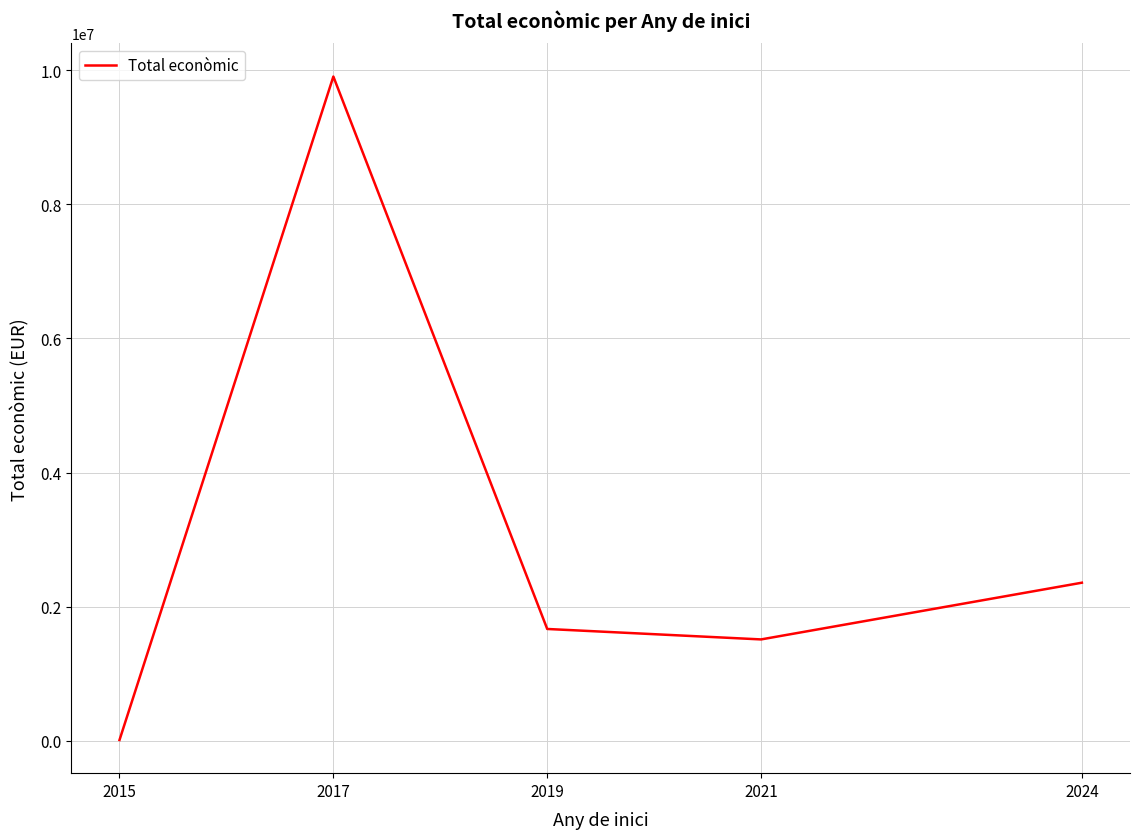

Which label corresponds to the largest value in the chart?

2017